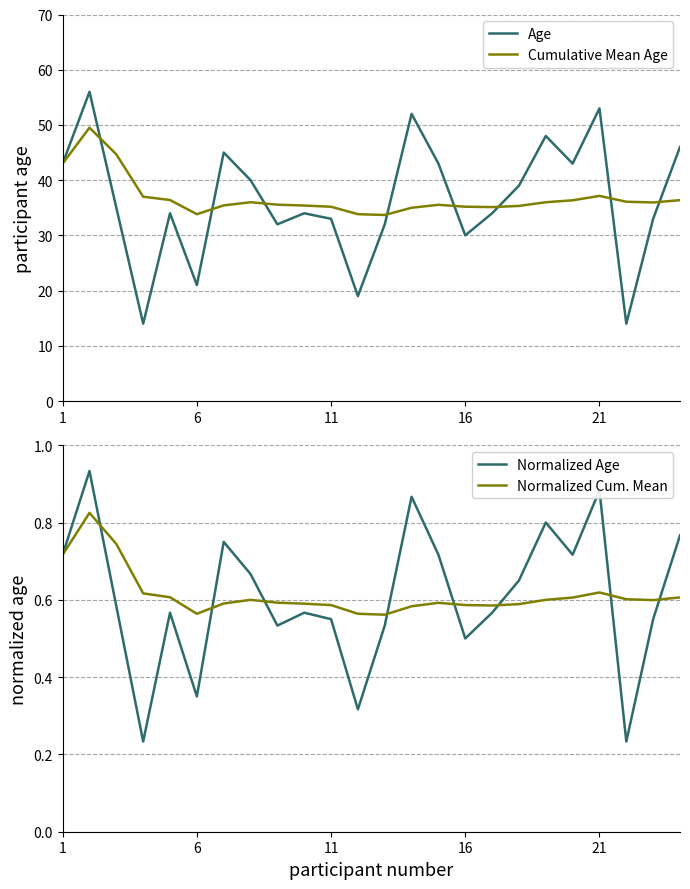

What is the minimum value shown in the chart?

0.2